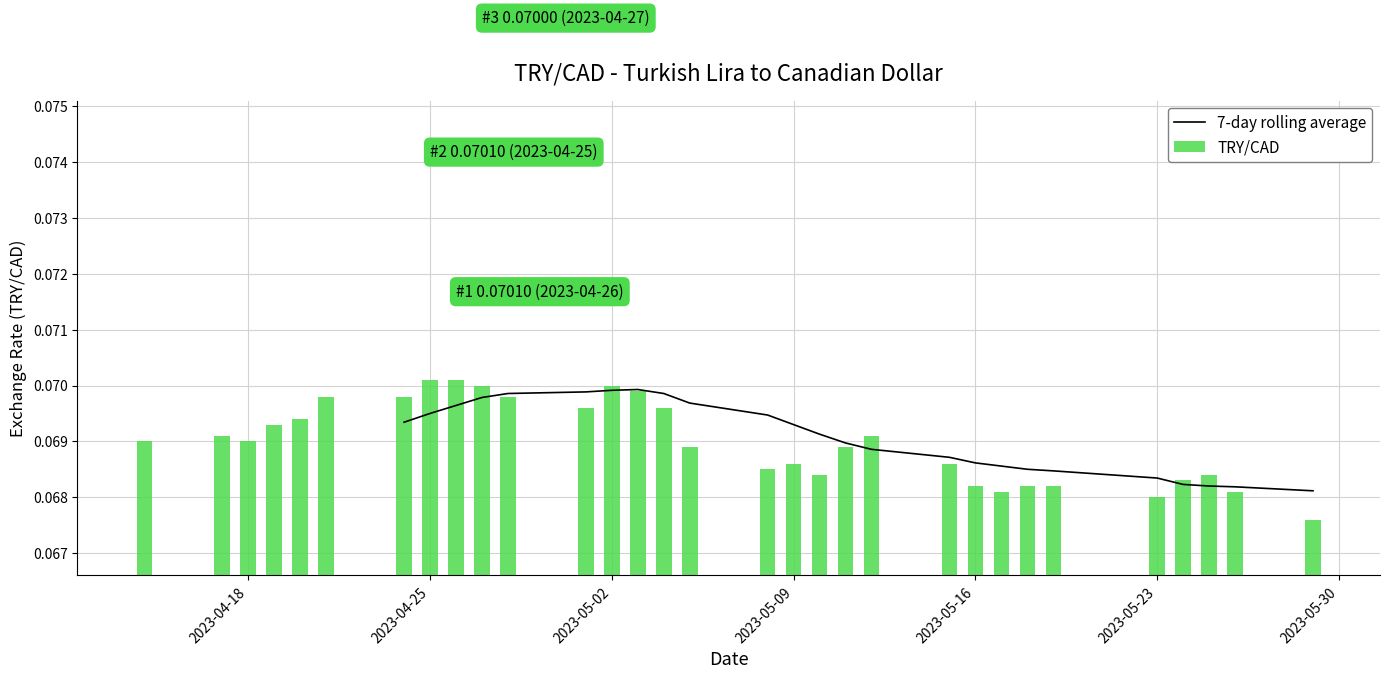

What is the highest value of the TRY/CAD series?

0.1